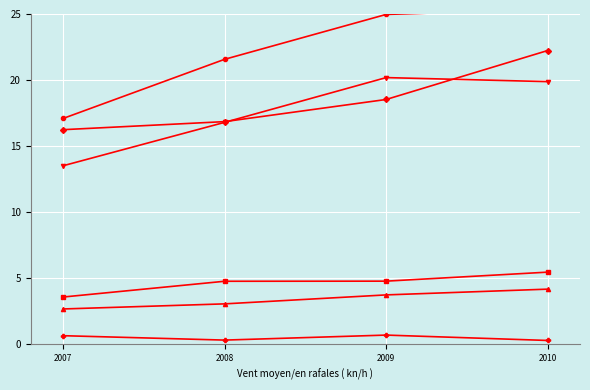

What is the highest value of the INGRESOS DE CAPITAL series?

20.2